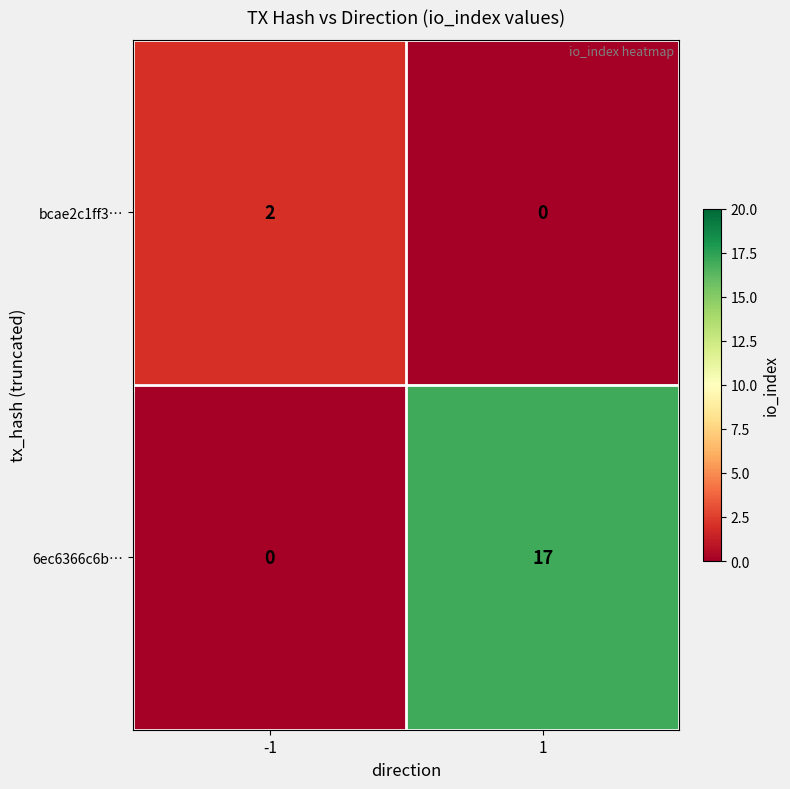

How many distinct data groups are displayed?

2